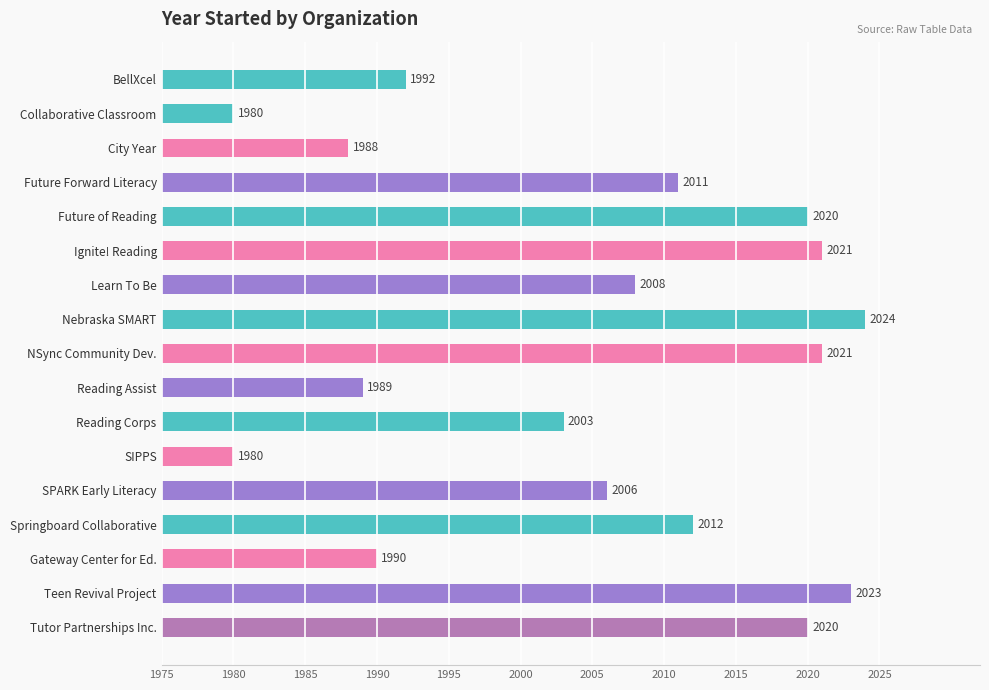

Does the chart contain any negative values?

No